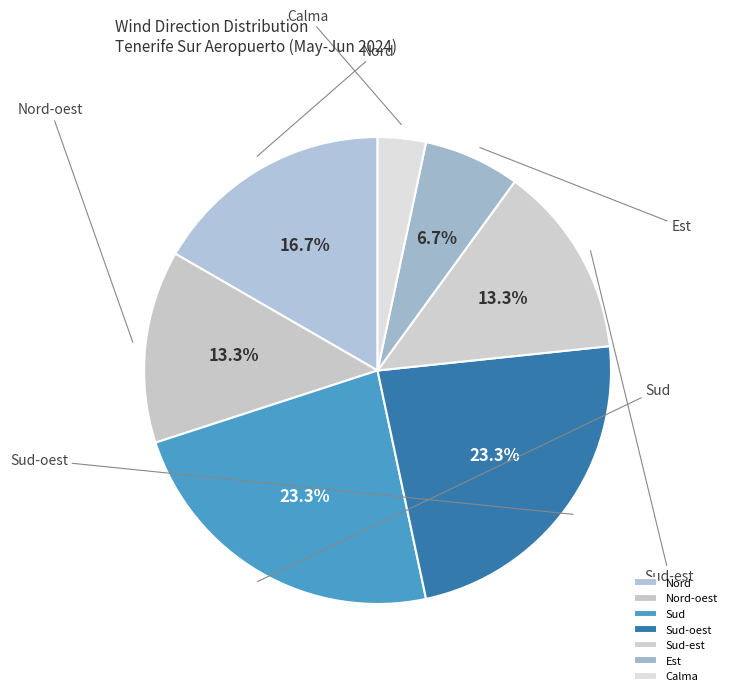

Which slice is the smallest?

Calma